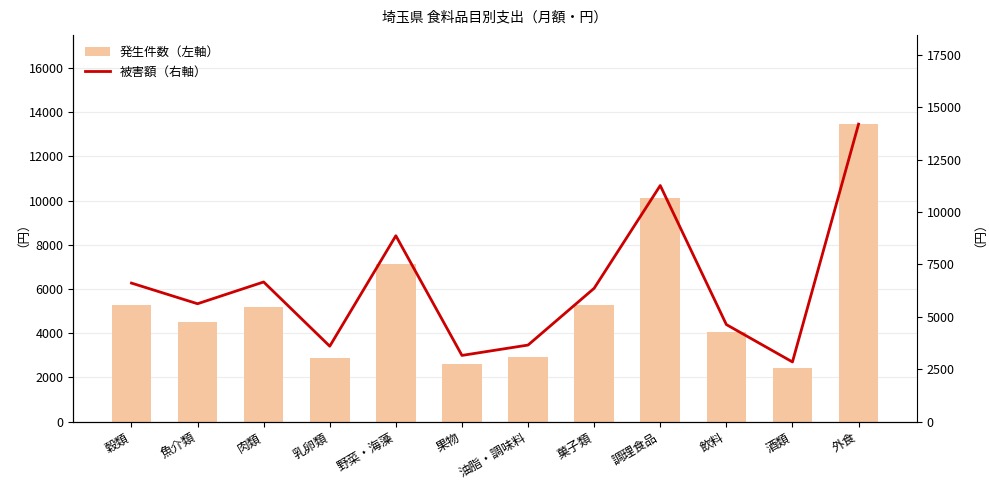

What is the approximate value of 被害額（右軸） at 外食, to the nearest 100?

14200